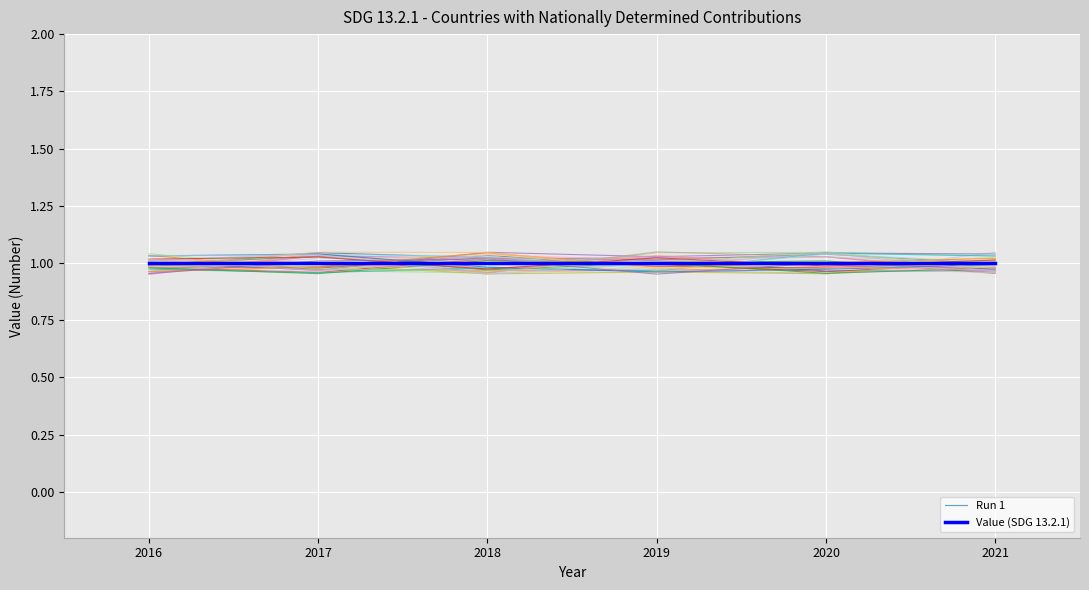

Rank the series by their average value, from lowest to highest.

Run 1, Value (SDG 13.2.1)